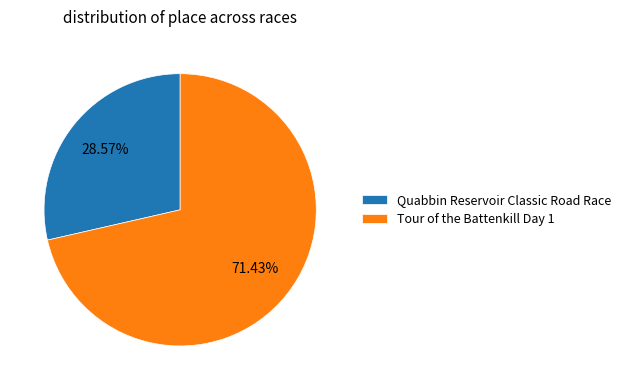

To the nearest percent, what percentage of the pie is Tour of the Battenkill Day 1?

71%